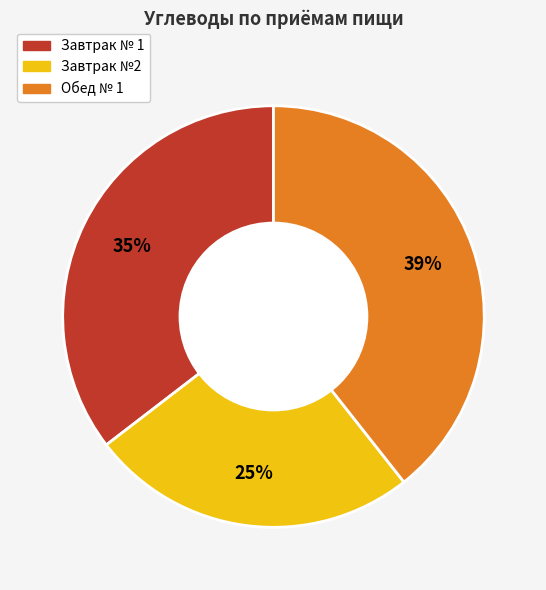

To the nearest percent, what percentage of the pie is Обед № 1?

39%